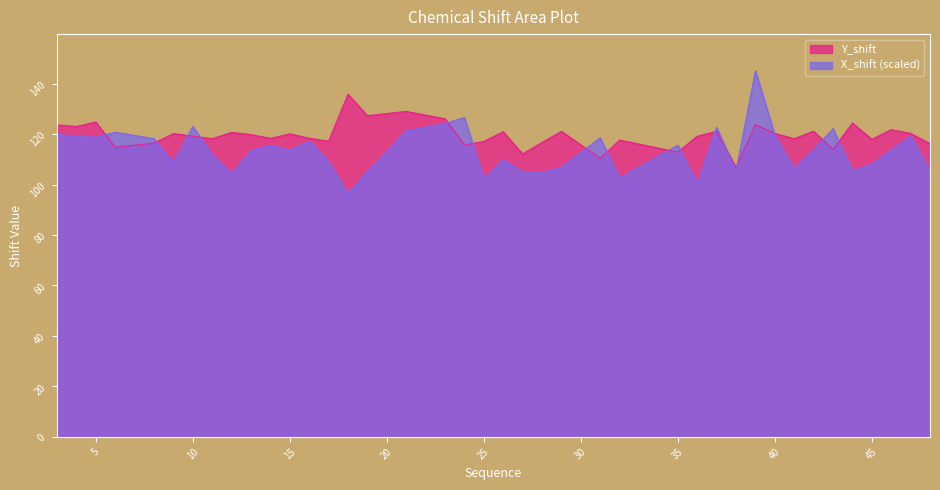

What is the sum of all X_shift values?

4539.6